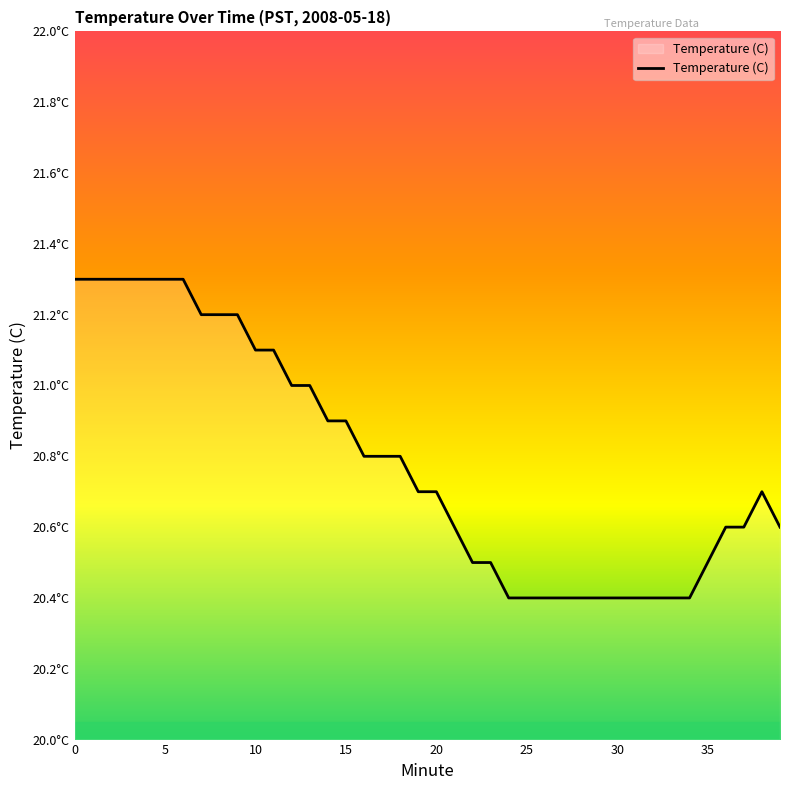

Does the chart have visible grid lines?

No